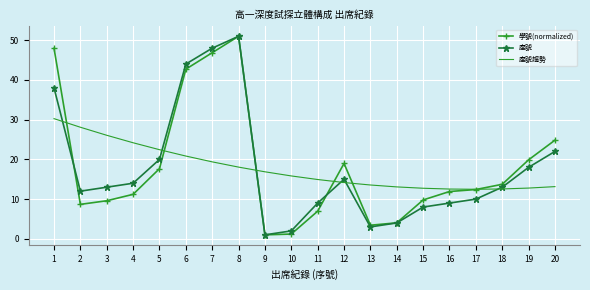

What is the spread (max minus min) of values at 6?

23.2